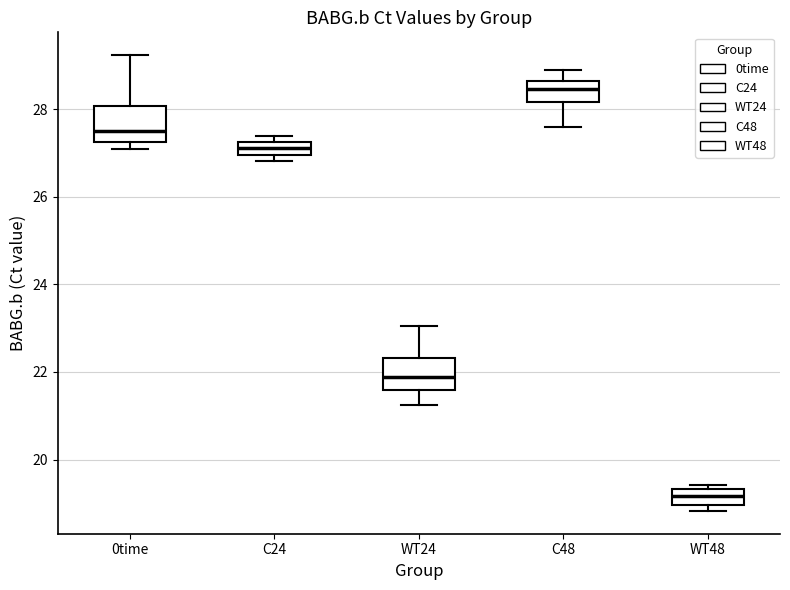

Reading left to right, transcribe this box plot: for each box, give where its median line is, the range the box spans, and where its two whiskers end, as read against the y-axis. The values are not printed on the chart, so give them approximately, as read against the axis.

0time: median 27.6, box 27.2 to 28.0, whiskers 27.0 to 29.2
C24: median 27.2 (inside the box), box 27.0 to 27.2, whiskers 26.8 to 27.4
WT24: median 21.8, box 21.6 to 22.4, whiskers 21.2 to 23.0
C48: median 28.4, box 28.2 to 28.6, whiskers 27.6 to 29.0
WT48: median 19.2, box 19.0 to 19.4, whiskers 18.8 to 19.4 (just above the box's upper edge)